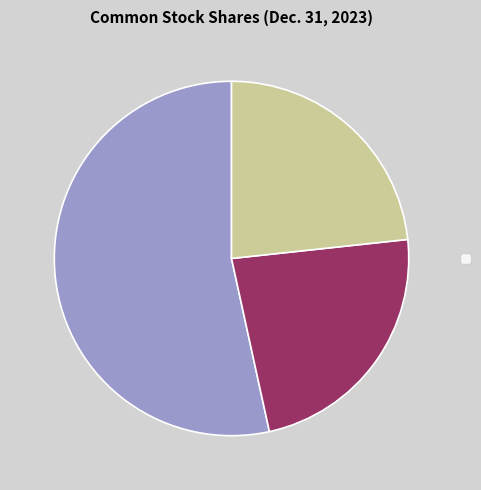

Is there a majority slice in this chart?

Yes